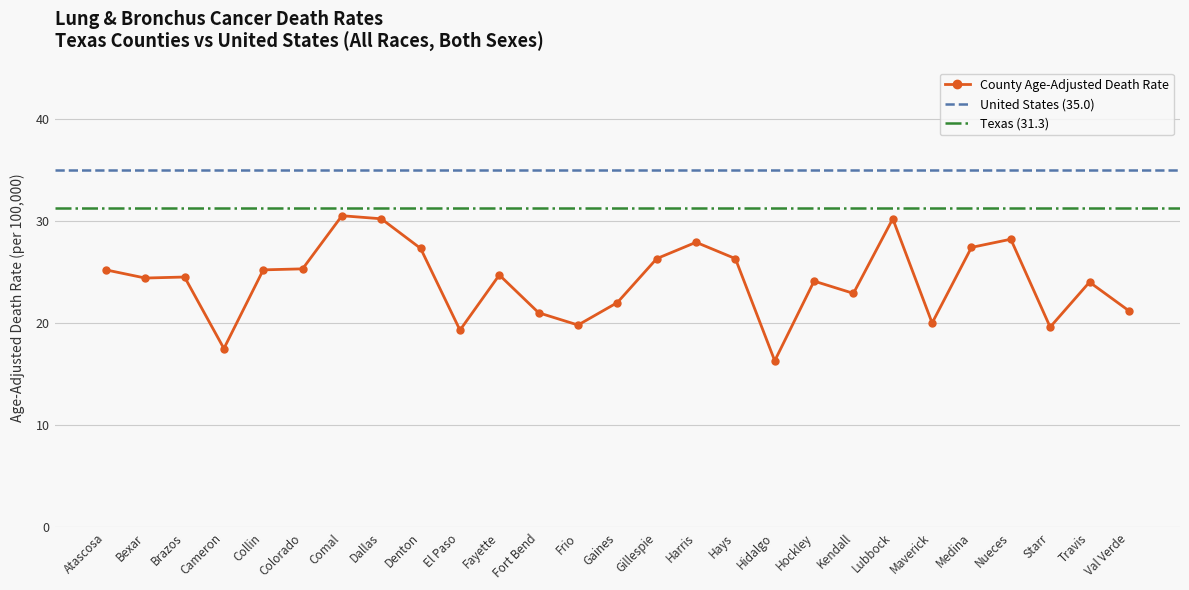

True or false: the data has more than 0 interior local peaks.

True